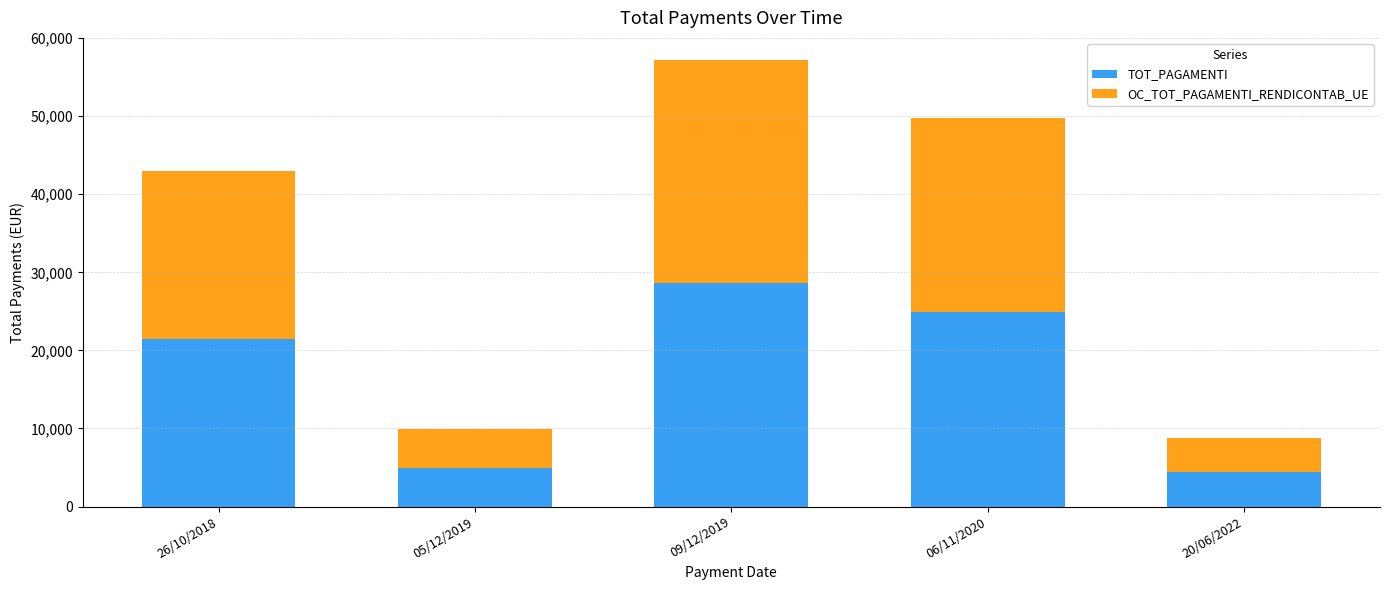

What is the value of the TOT_PAGAMENTI bar at the 1st from the left?

21487.3